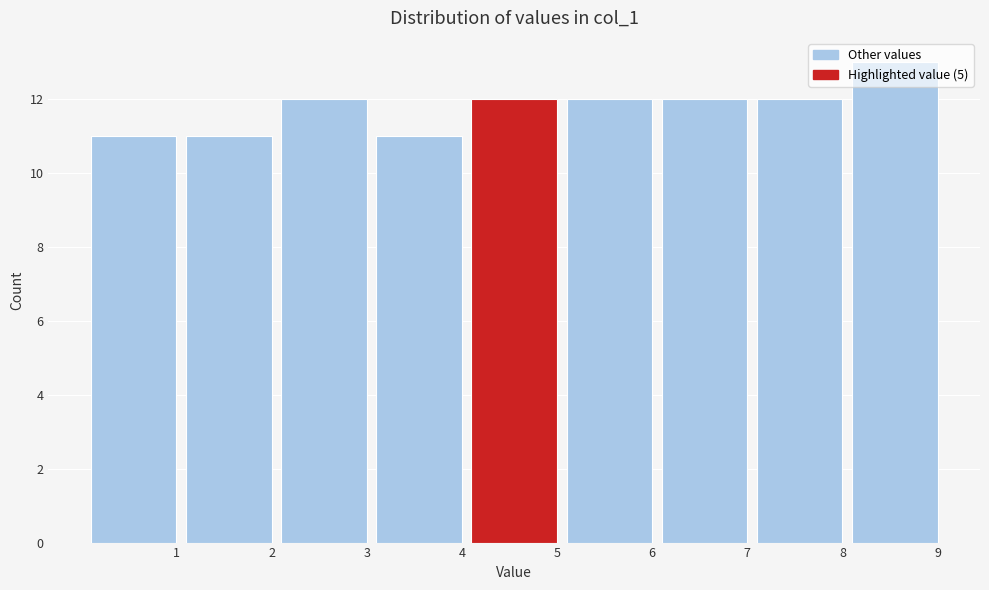

What is the change in value from 4 to 7?

+1